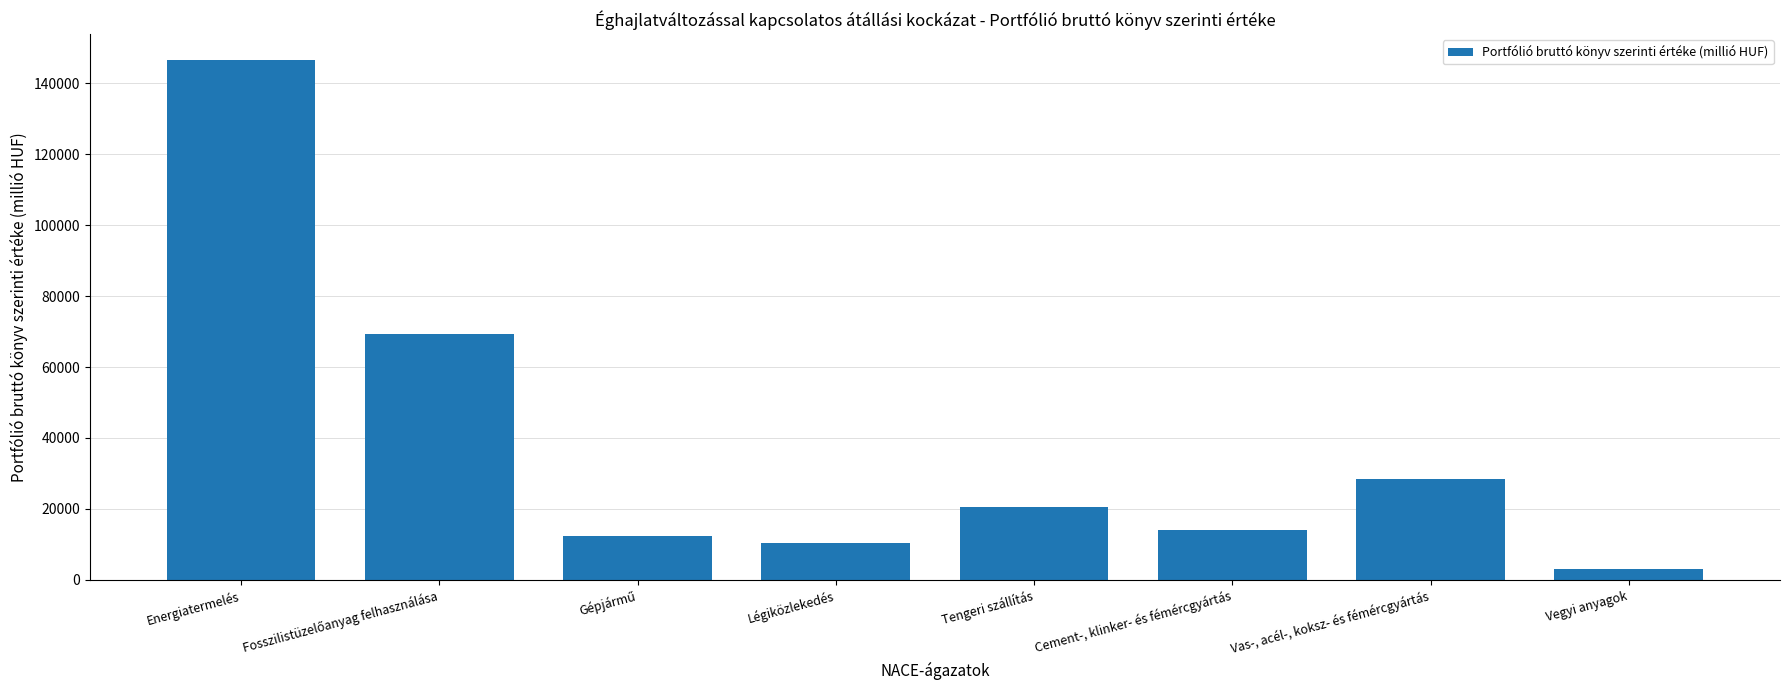

Does the chart contain stacked bars?

No